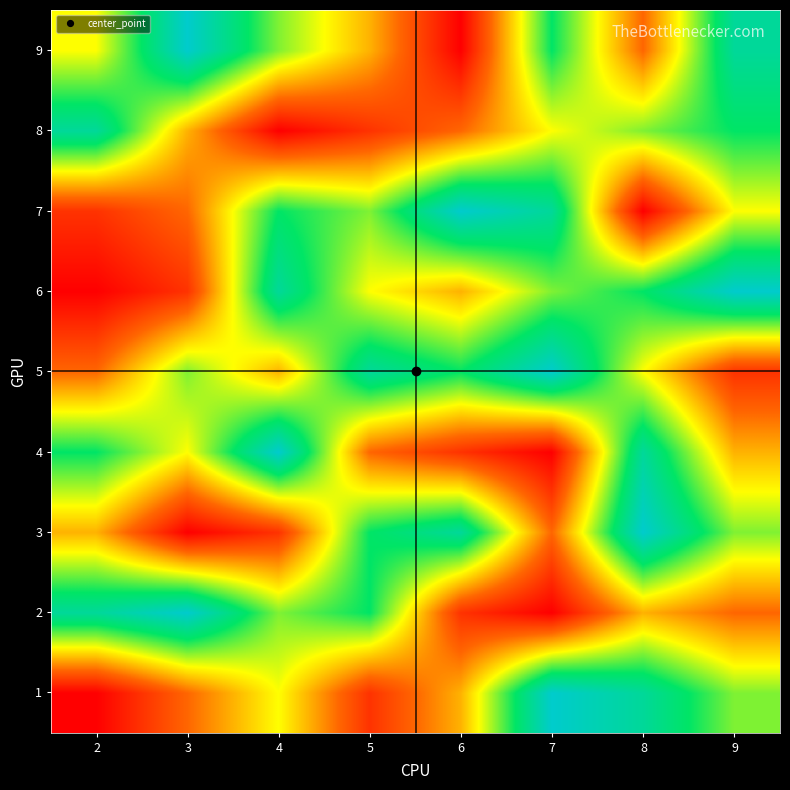

At 4, list the series in order from largest to smallest.

4, 6, 7, 2, 9, 1, 5, 3, 8